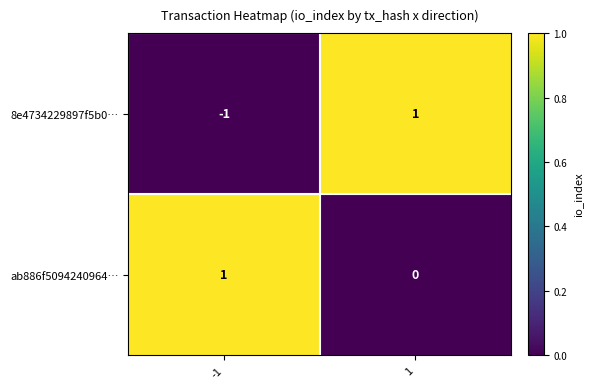

How many categories are shown in the chart?

2